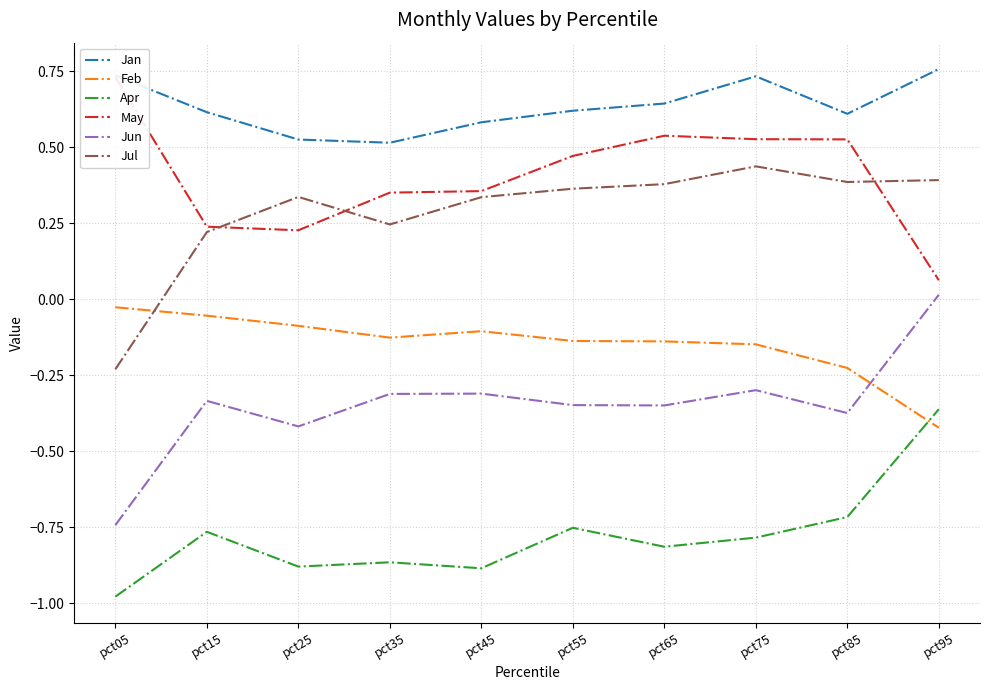

Which has a higher value, pct05 or pct75?

pct05